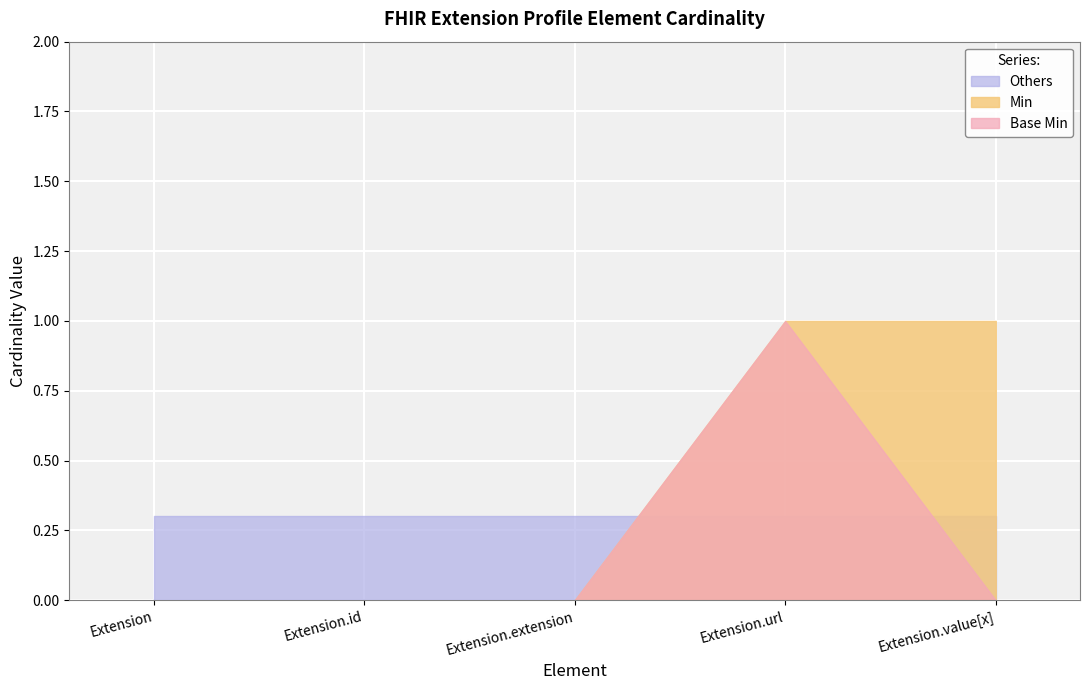

What are all the series names shown in the legend?

Others, Min, Base Min